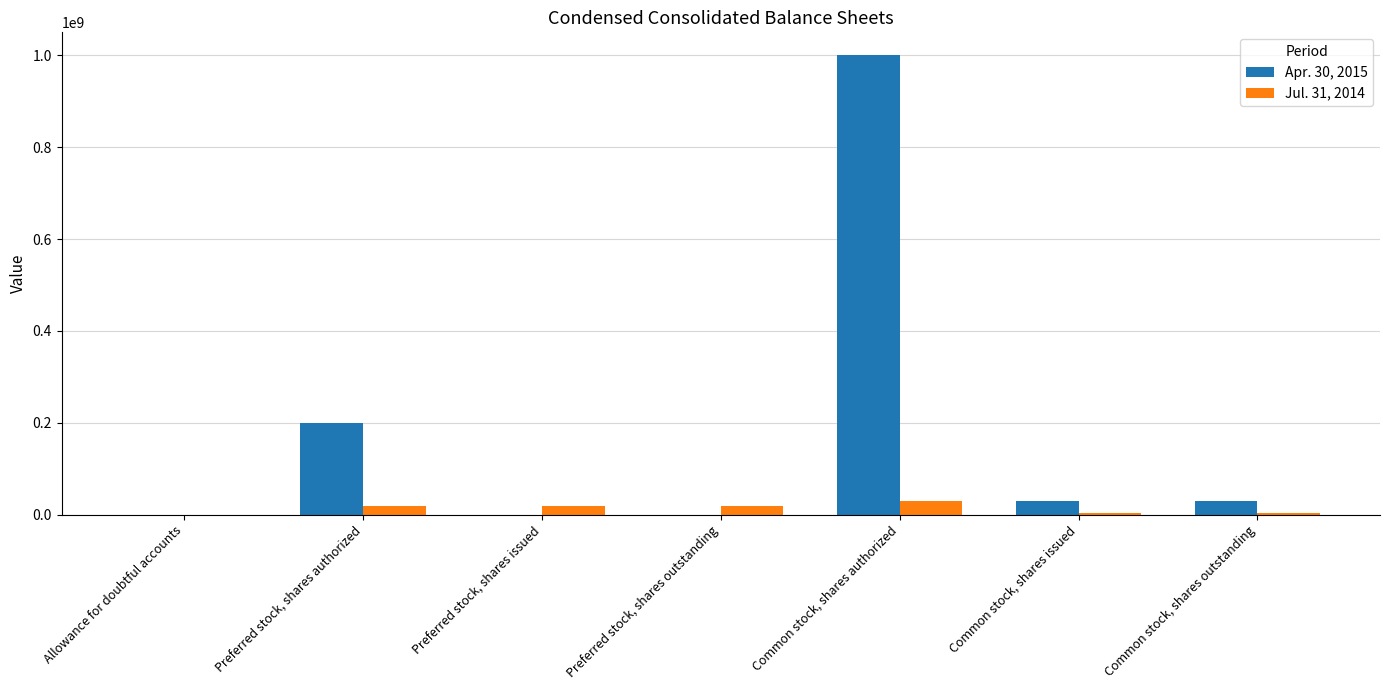

What is the greatest value displayed?

1000000000